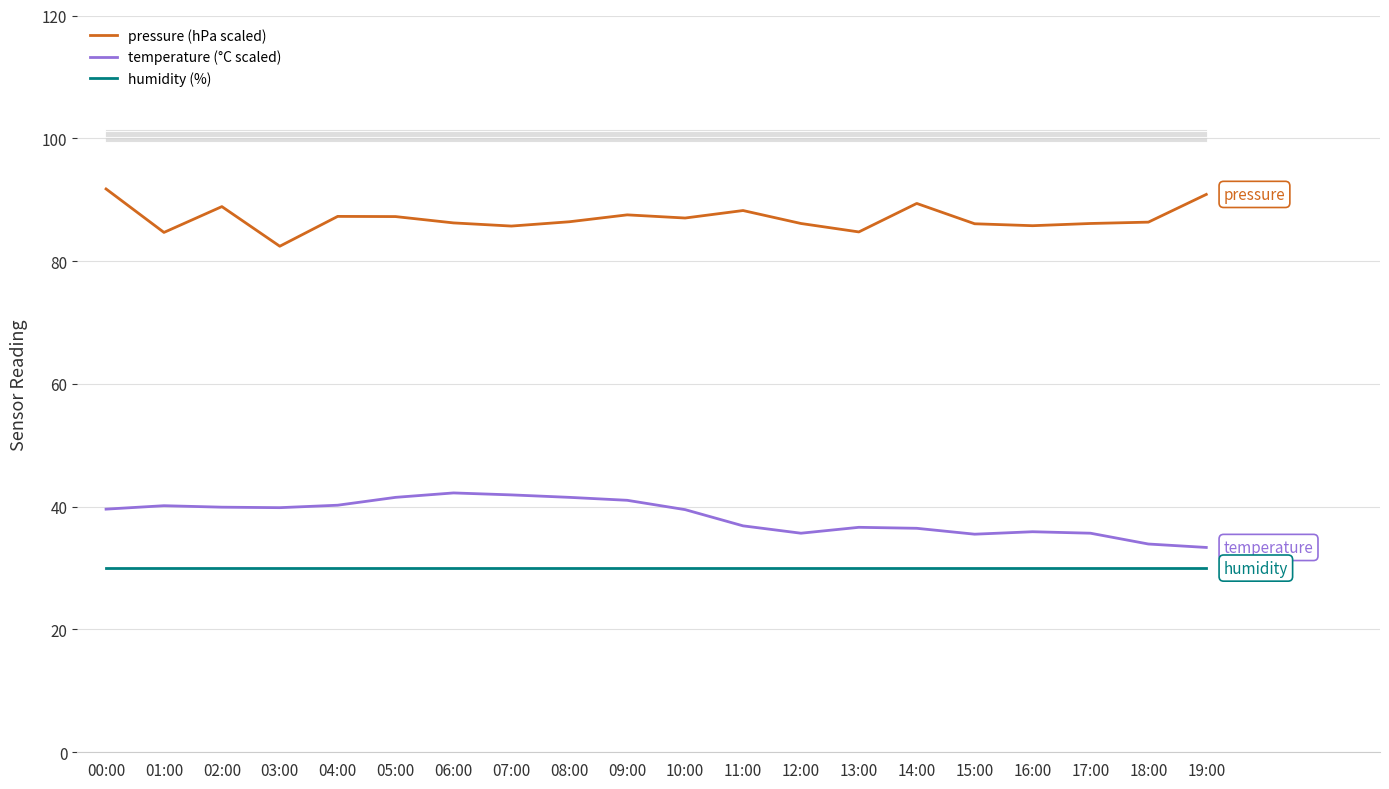

True or false: humidity (%) and temperature (°C scaled) cross at least once.

False